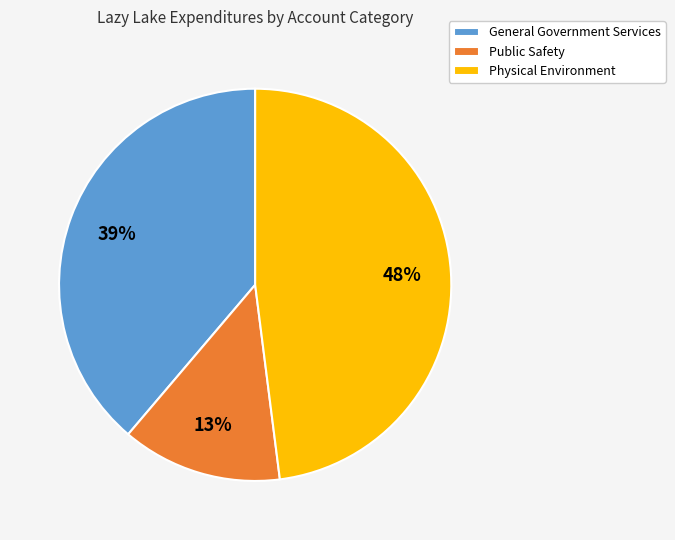

To the nearest percent, what portion does General Government Services represent?

39%